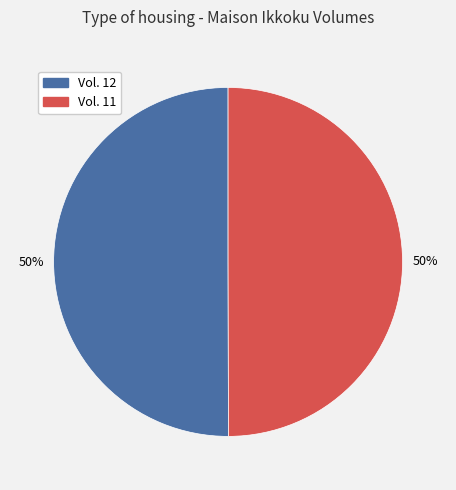

To the nearest percent, what percentage of the pie is Vol. 11?

50%